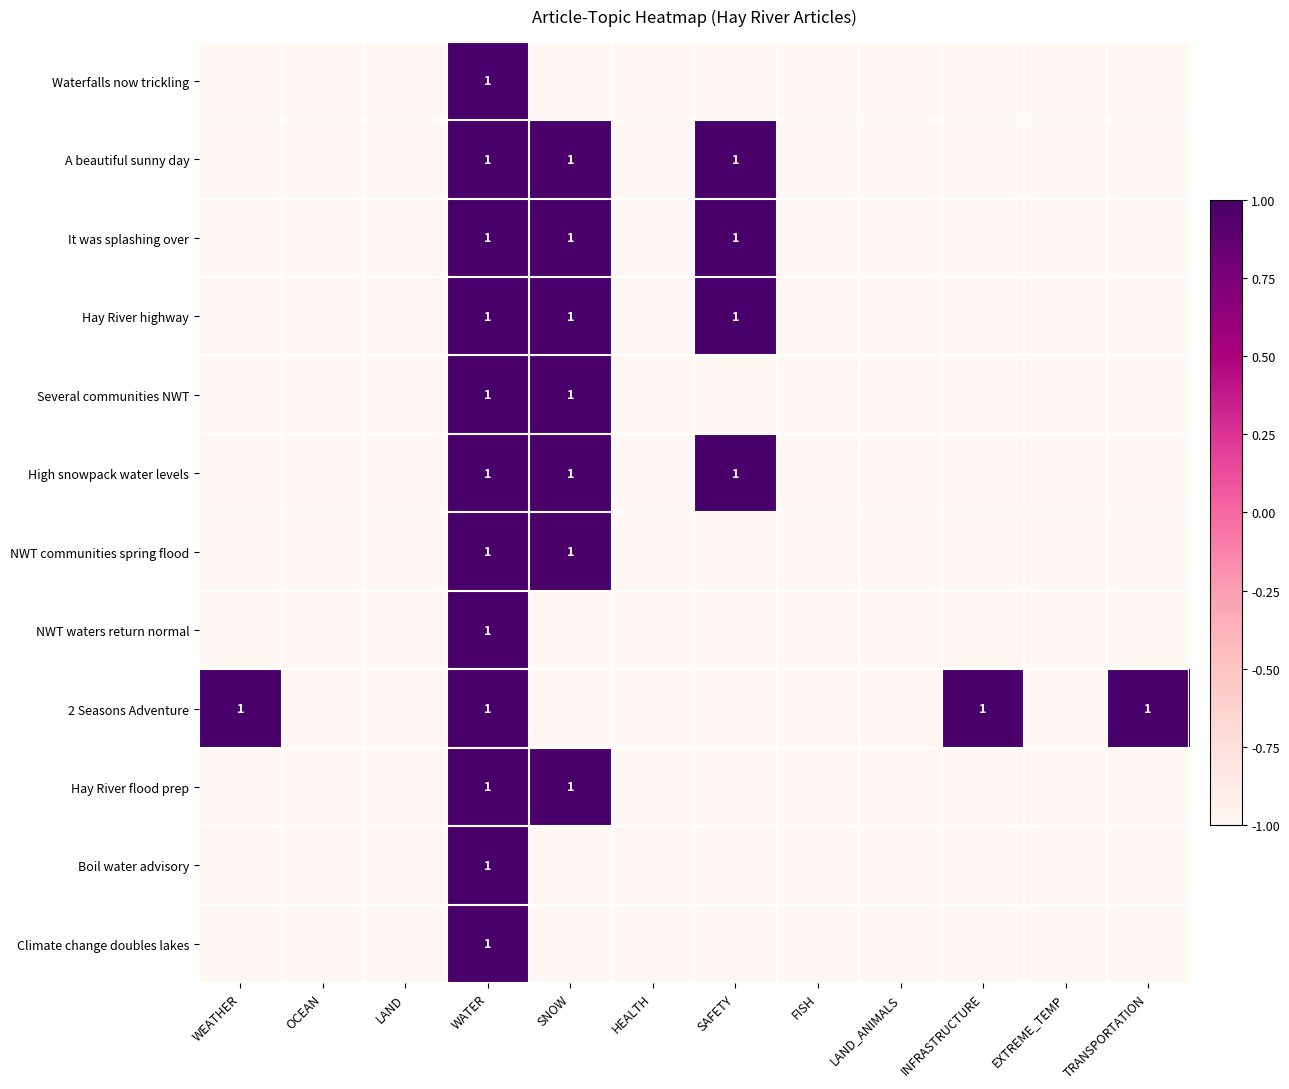

At which category is the sum across all series the highest?

WATER